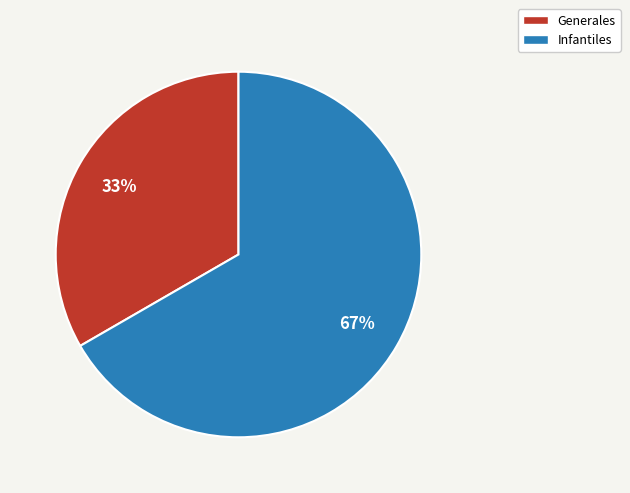

Which category has the biggest portion of the pie?

Infantiles